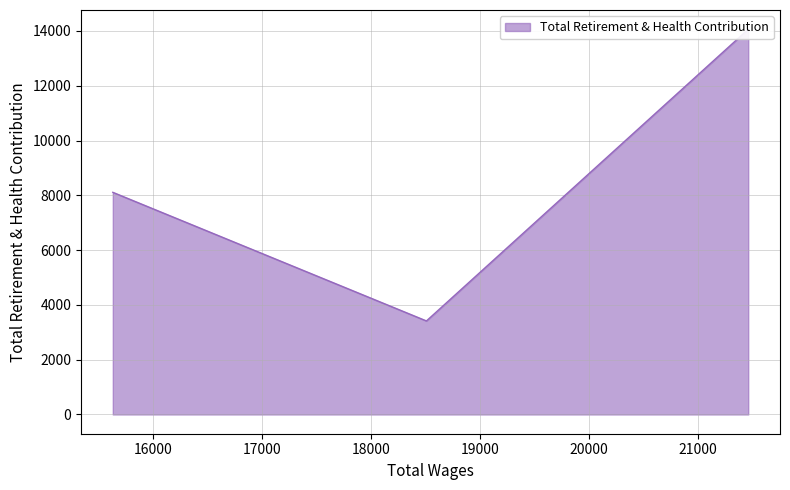

Does the chart have visible grid lines?

Yes